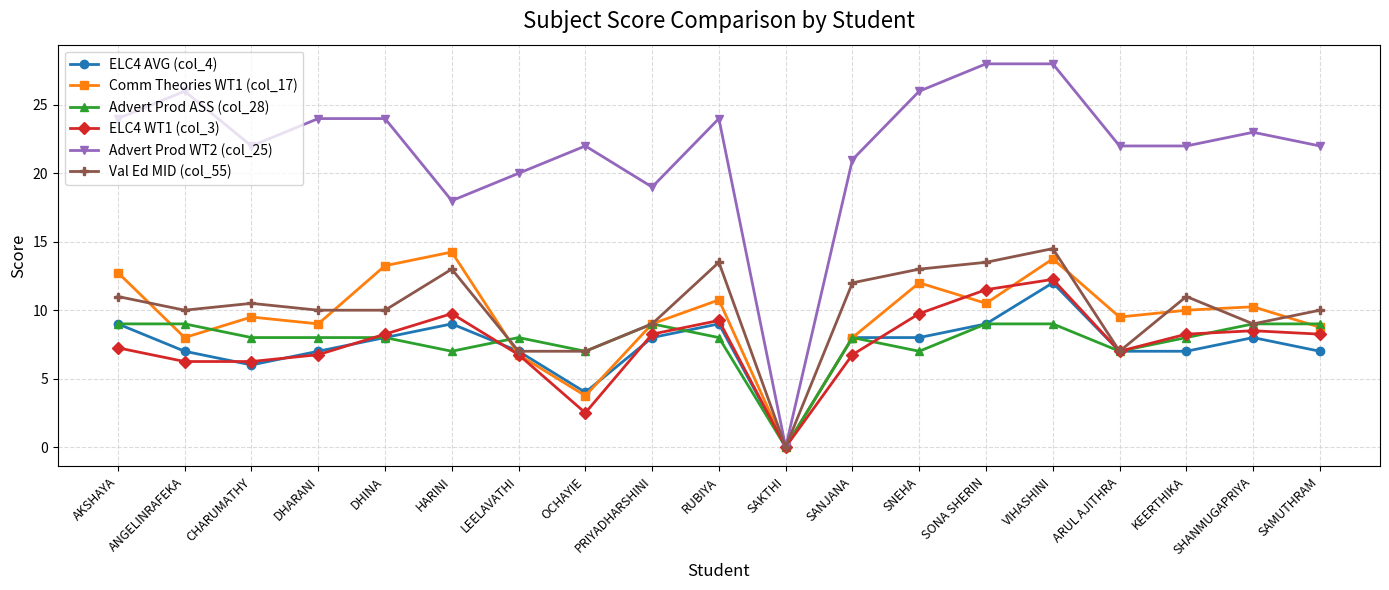

Between HARINI and SANJANA, which series saw the biggest shift?

Comm Theories WT1 (col_17)